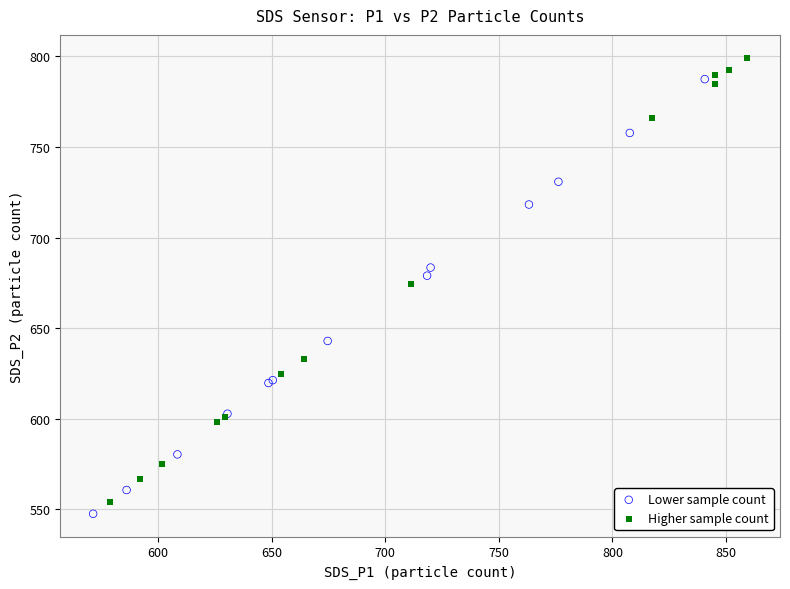

Which series contains the highest Y value?

Higher sample count